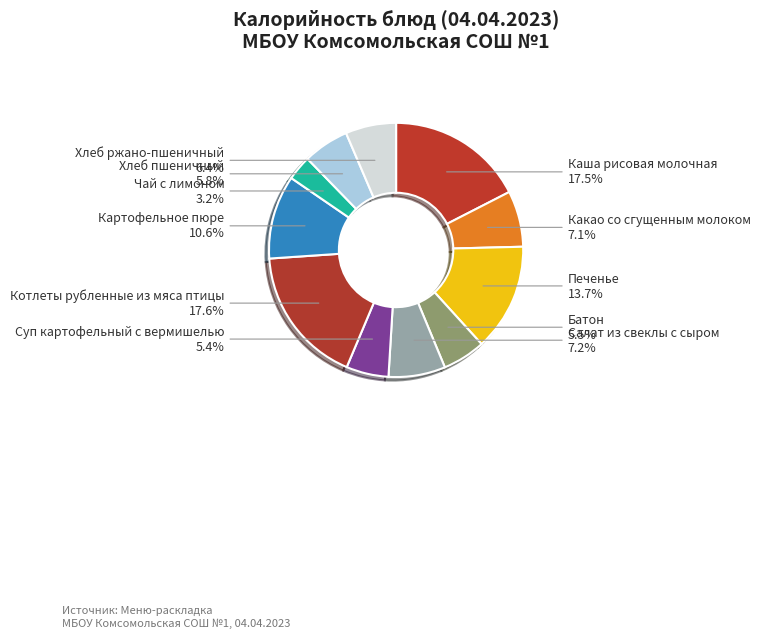

Which slice is the smallest?

Чай с лимоном